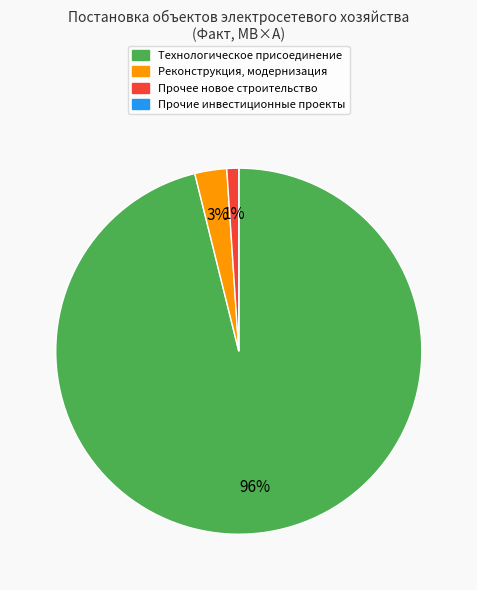

What percentage is the Реконструкция, модернизация slice, to the nearest percent?

3%